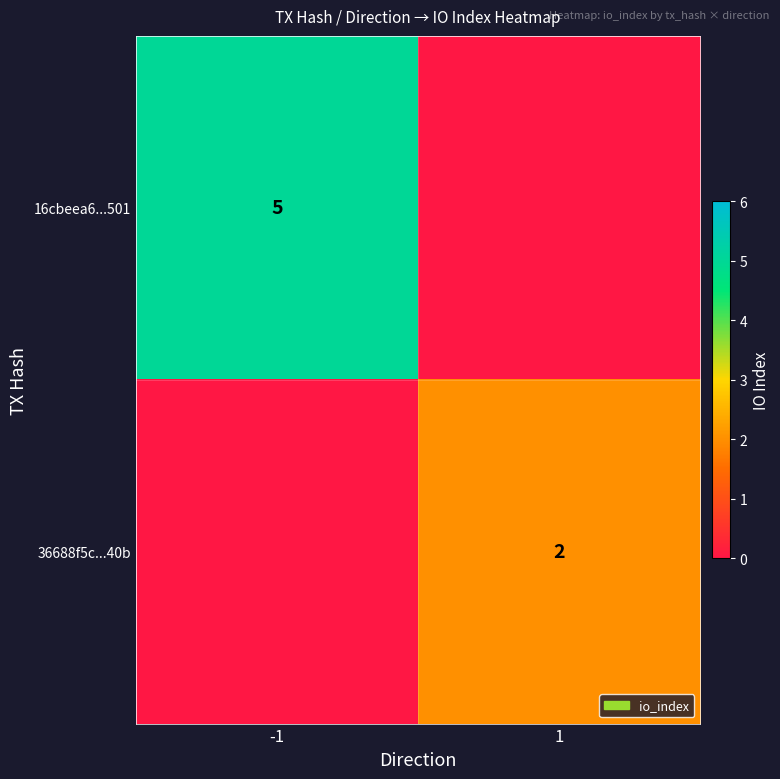

The value of 36688f5c...40b at 1 is 1. True or false?

False